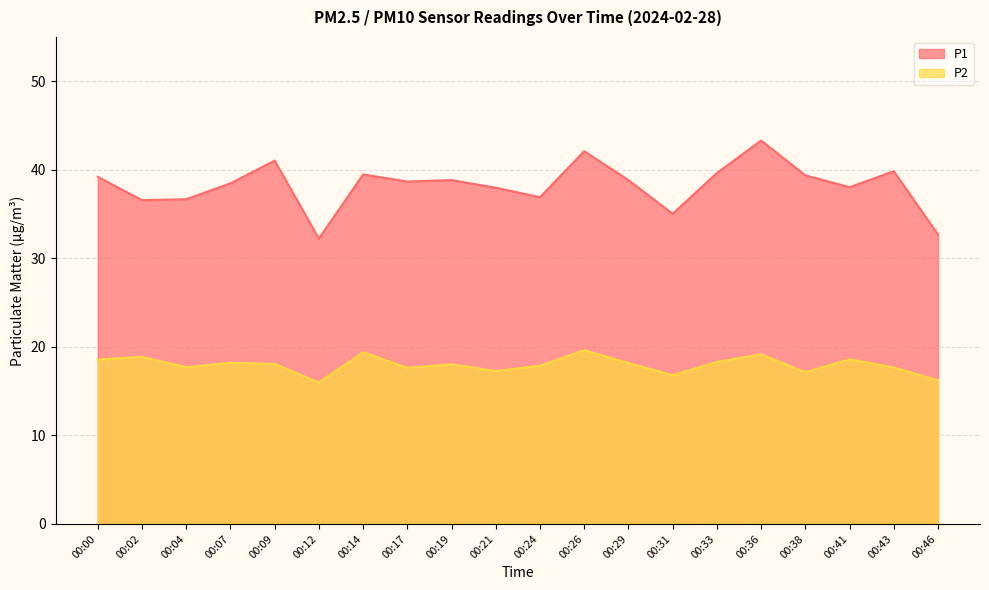

True or false: P2 and P1 intersect in this chart.

False